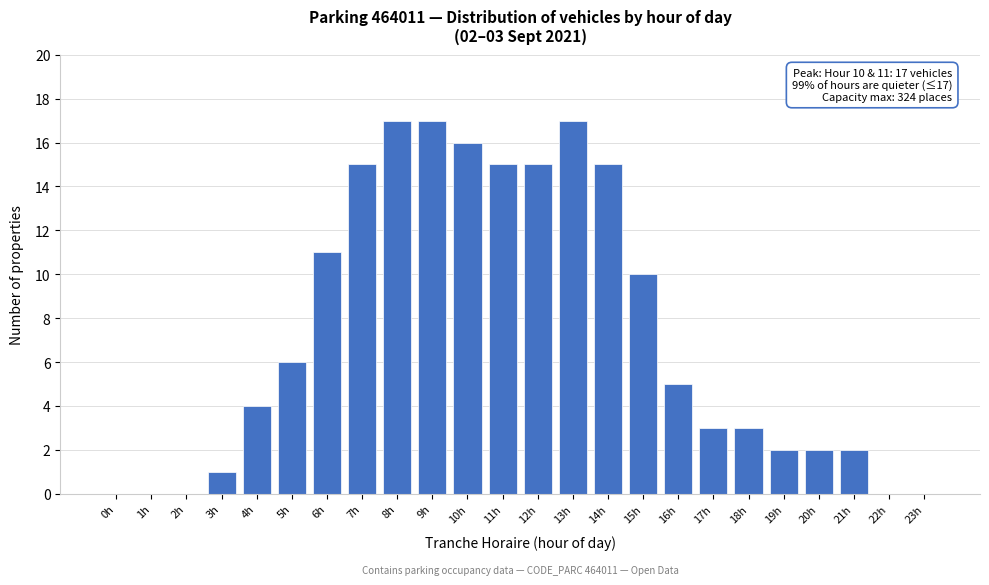

Reading left to right, extract all data points from this chart.

0h=0	1h=0	2h=0	3h=1	4h=4	5h=6	6h=11	7h=15	8h=17	9h=17	10h=16	11h=15	12h=15	13h=17	14h=15	15h=10	16h=5	17h=3	18h=3	19h=2	20h=2	21h=2	22h=0	23h=0